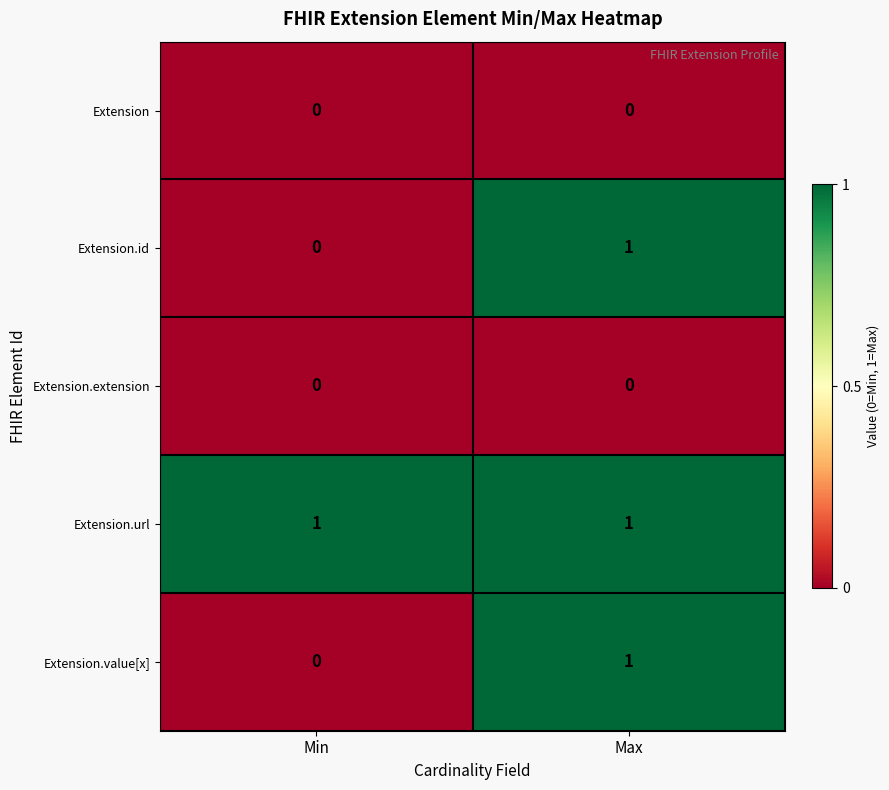

Reading right to left, transcribe all the data shown in this chart.

Extension: 0	0
Extension.id: 1	0
Extension.extension: 0	0
Extension.url: 1	1
Extension.value[x]: 1	0